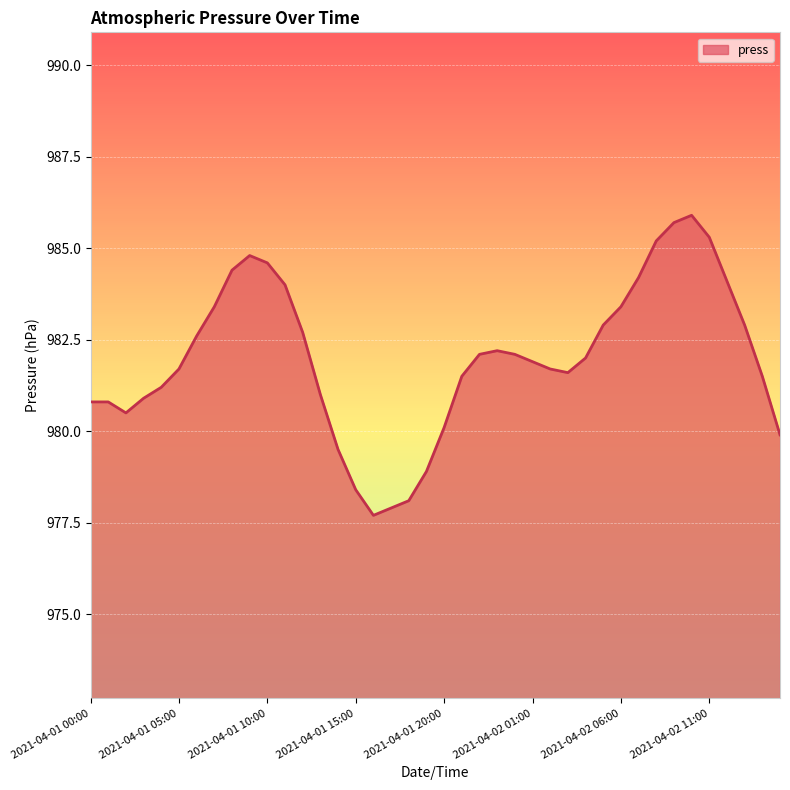

What is the maximum value shown in the chart?

985.9